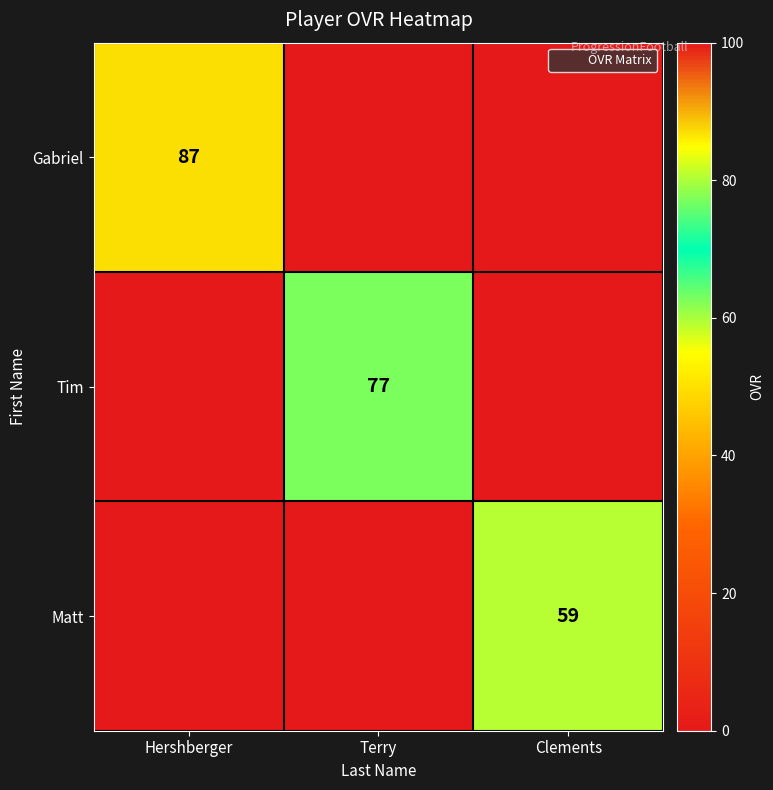

Which series has the largest total across all categories?

Gabriel